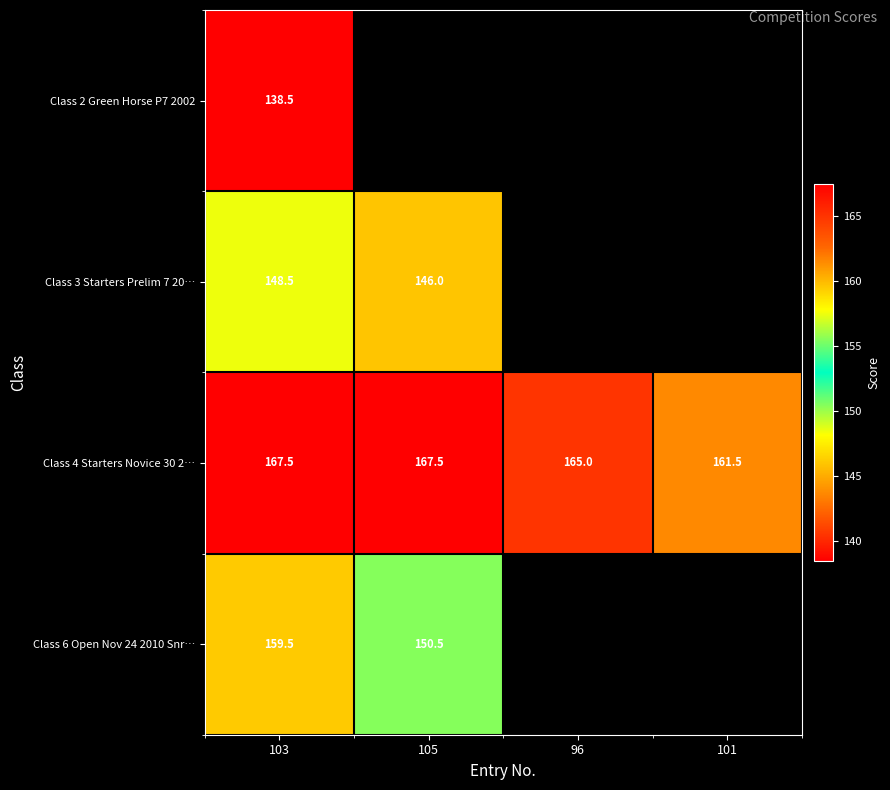

What is the difference between the second highest and minimum values in the Class 4 Starters Novice 30 2… series?

6.0